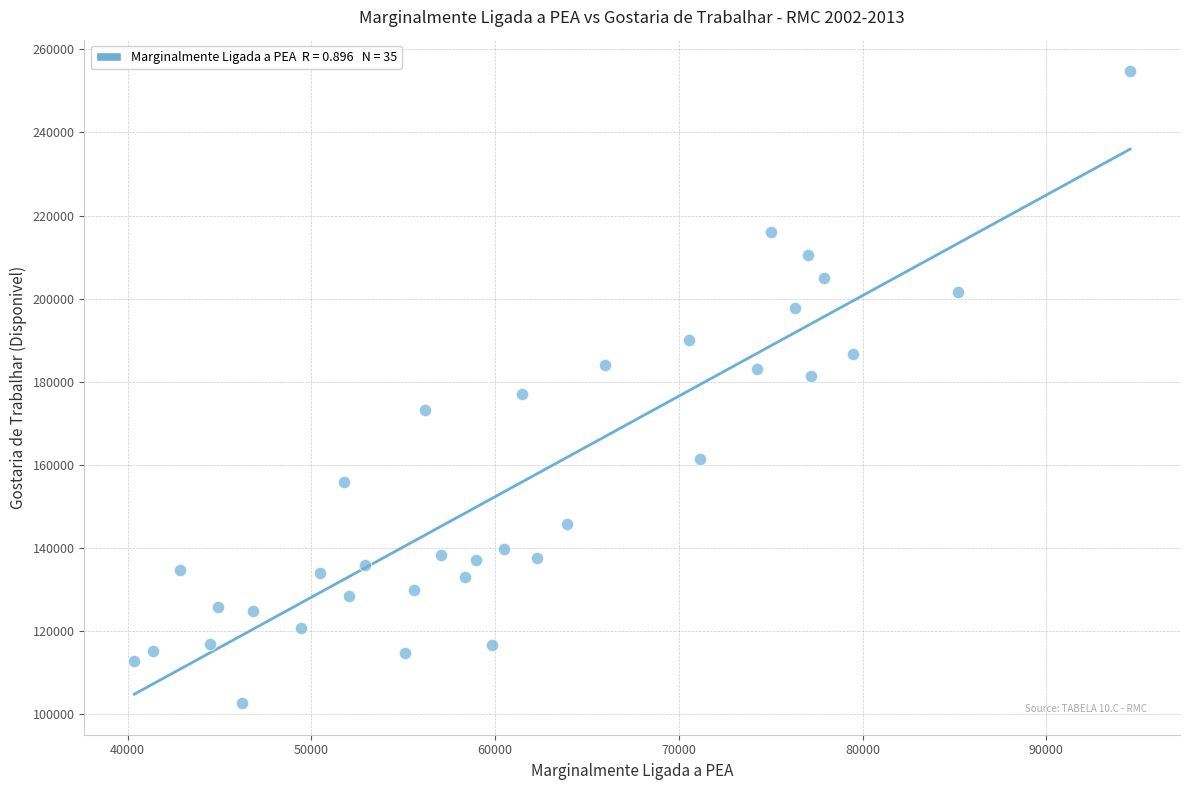

What is the range of X values (max minus min)?

54192